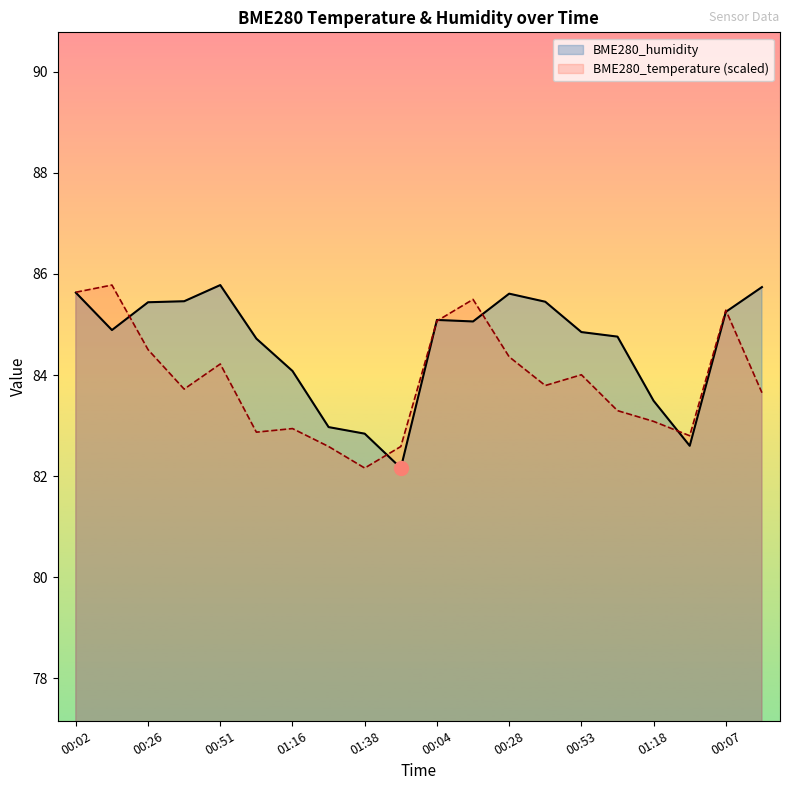

Rank the series at 00:28 from highest to lowest value.

BME280_humidity, BME280_temperature (scaled)